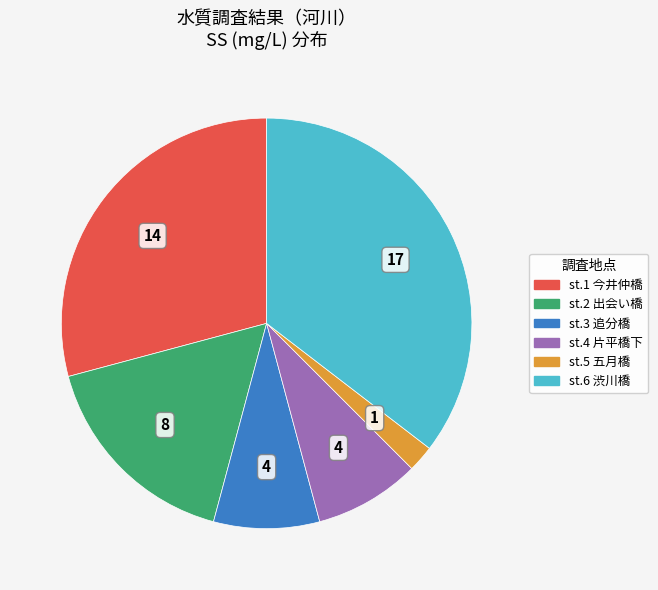

Which category has the smallest portion of the pie?

st.5 五月橋